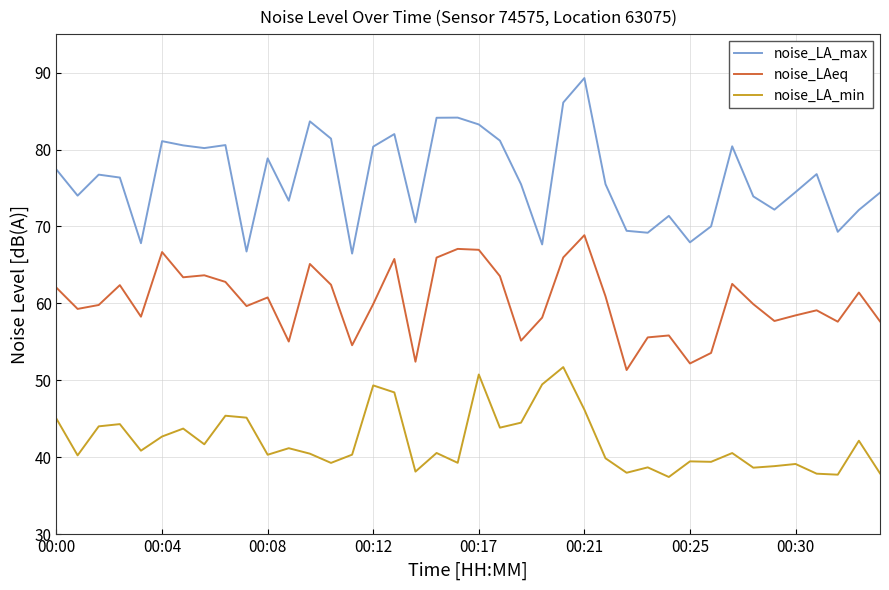

How many lines are shown in the chart?

3